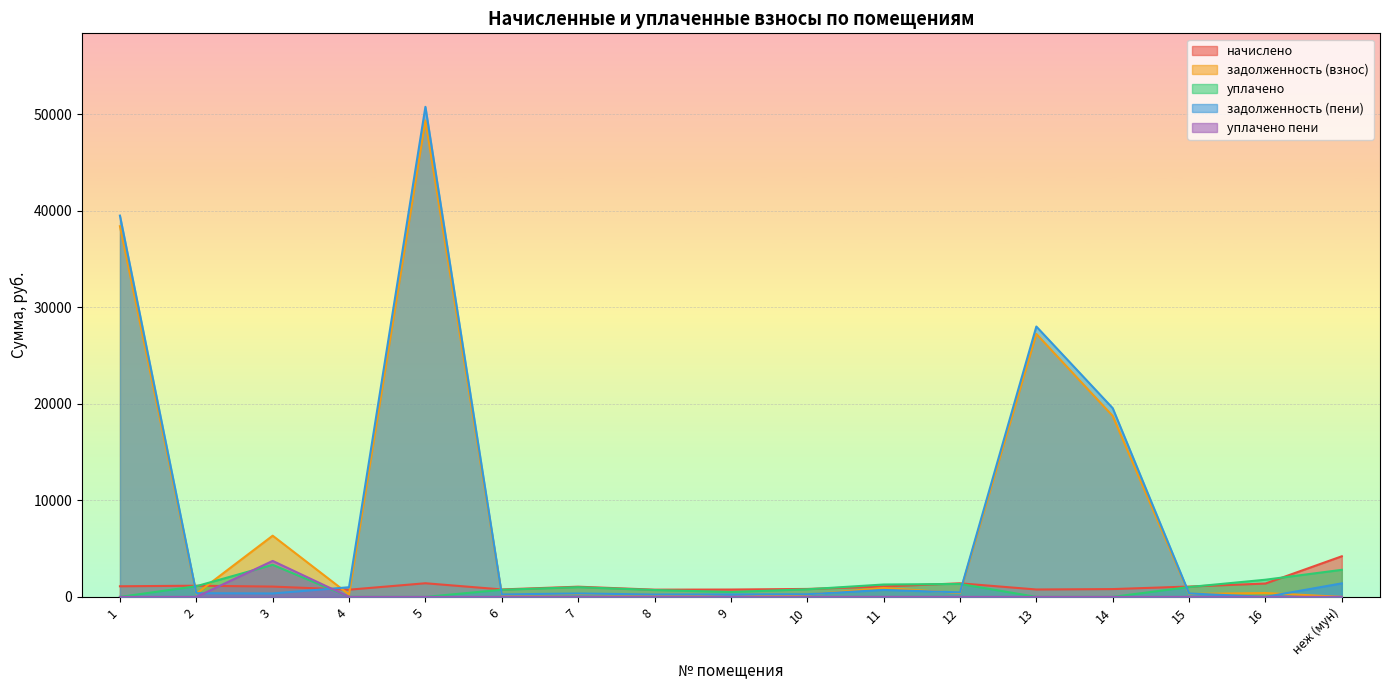

Between 6 and 7, which series saw the biggest shift?

начислено